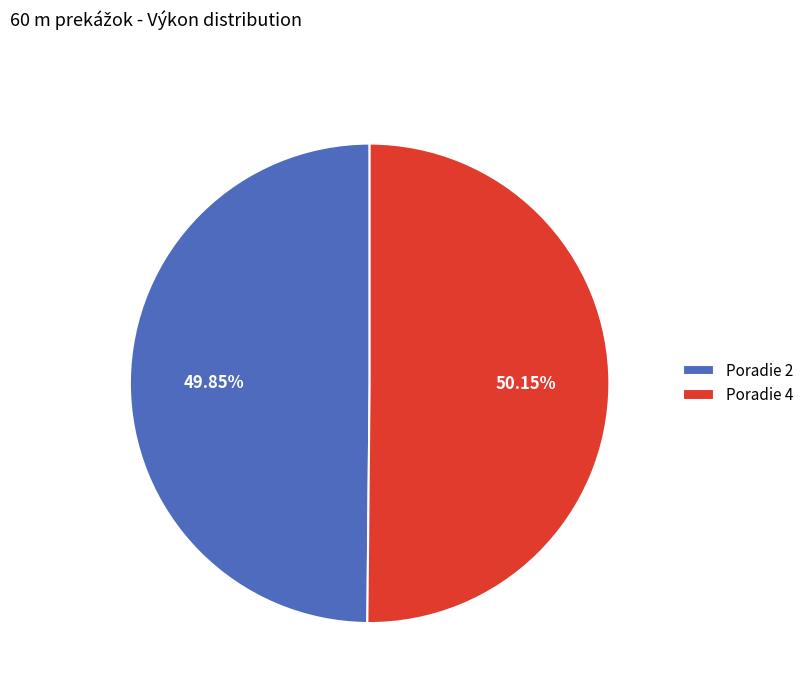

What is the ratio of the value at Poradie 2 to the value at Poradie 4?

1.0